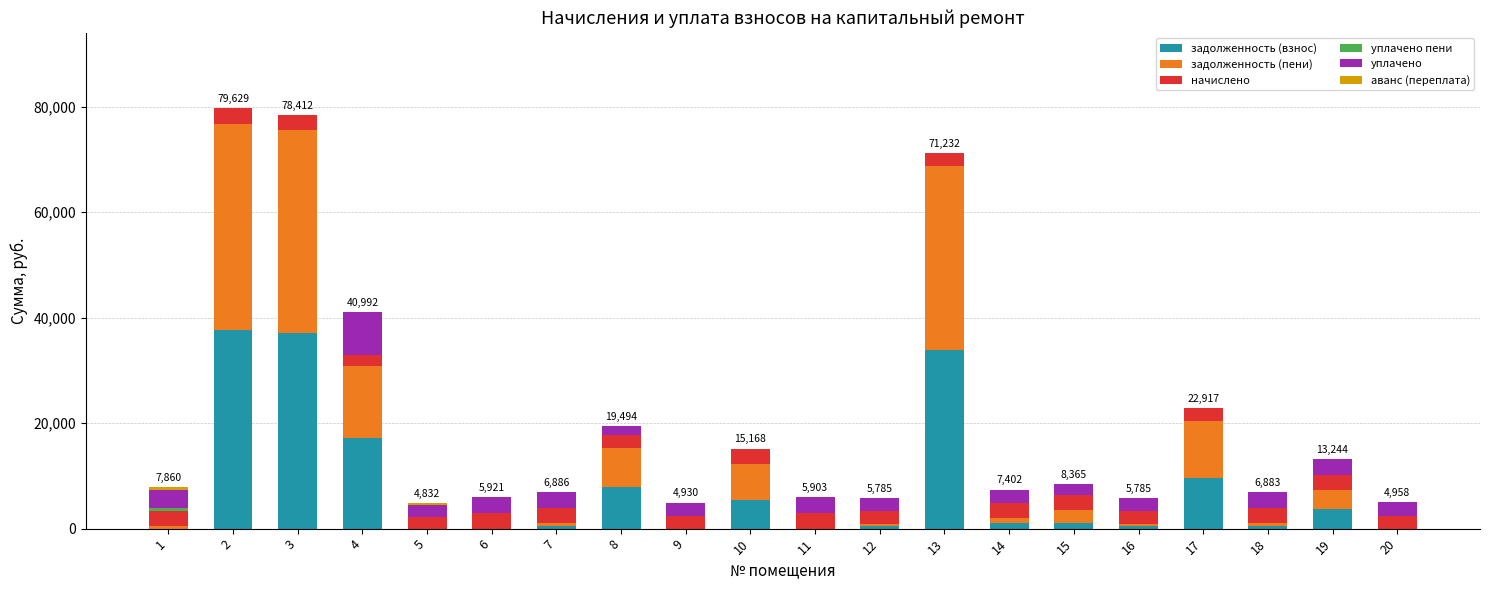

What is the highest value of the задолженность (взнос) series?

37604.5